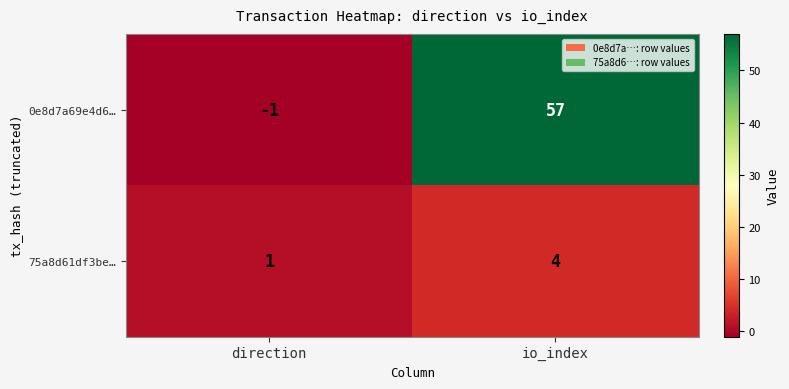

Between io_index and direction, which is larger?

io_index